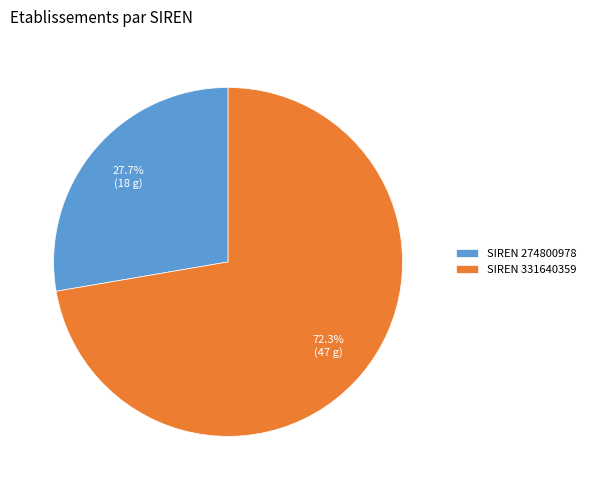

Count the number of slices in the pie.

2